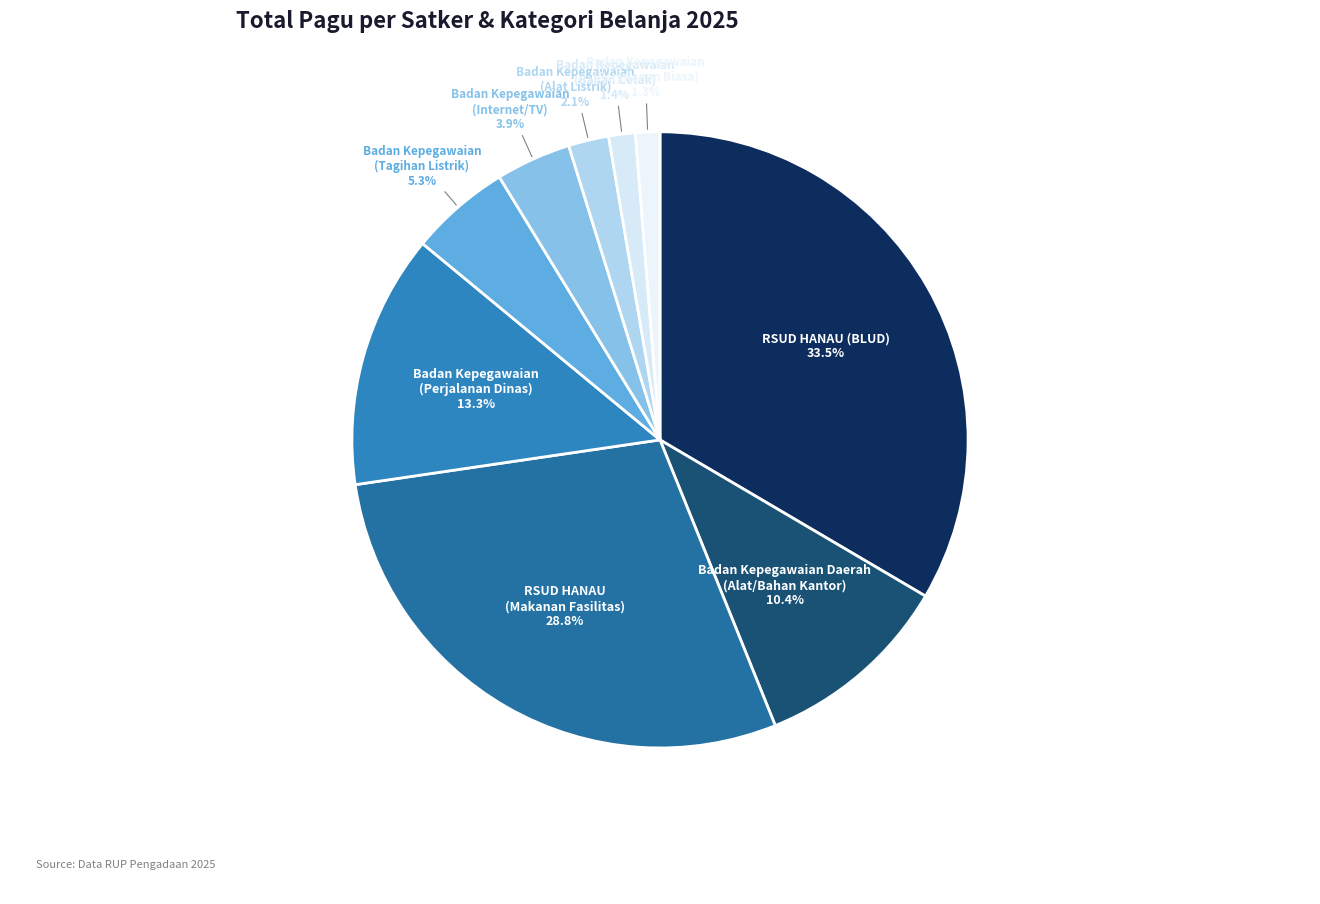

What is the ratio of the value at Badan Kepegawaian (Perjalanan Dinas) 13.3% to the value at Badan Kepegawaian (Tagihan Listrik) 5.3%?

2.5